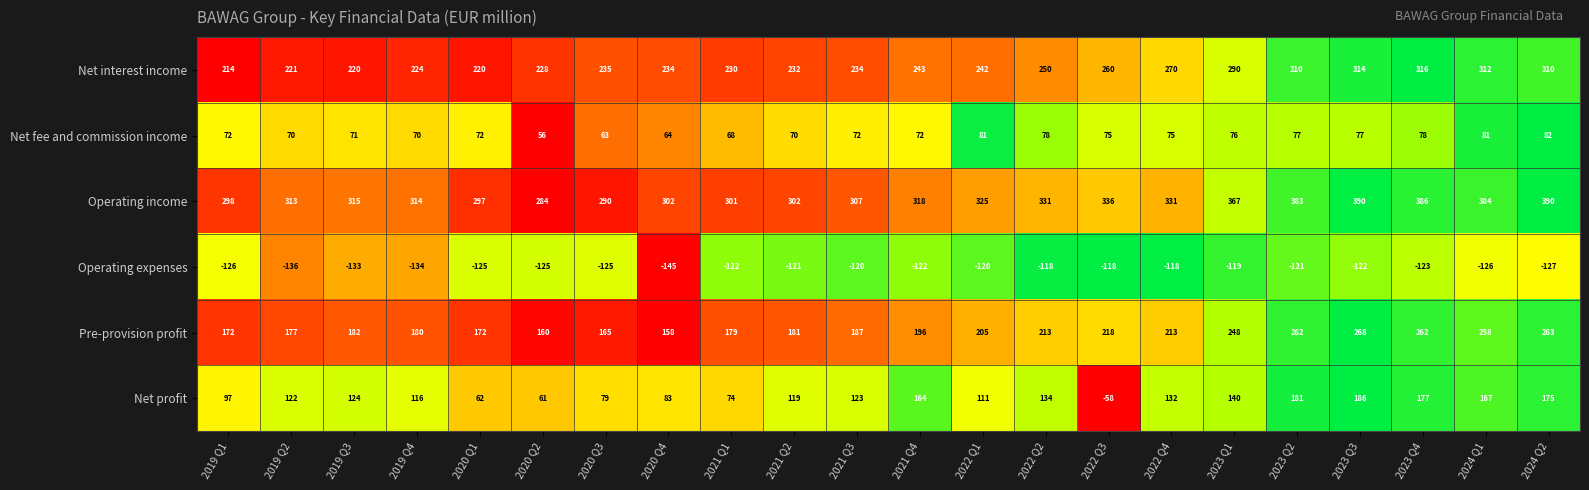

Is it true that Pre-provision profit equals 248 at 2023 Q1?

True